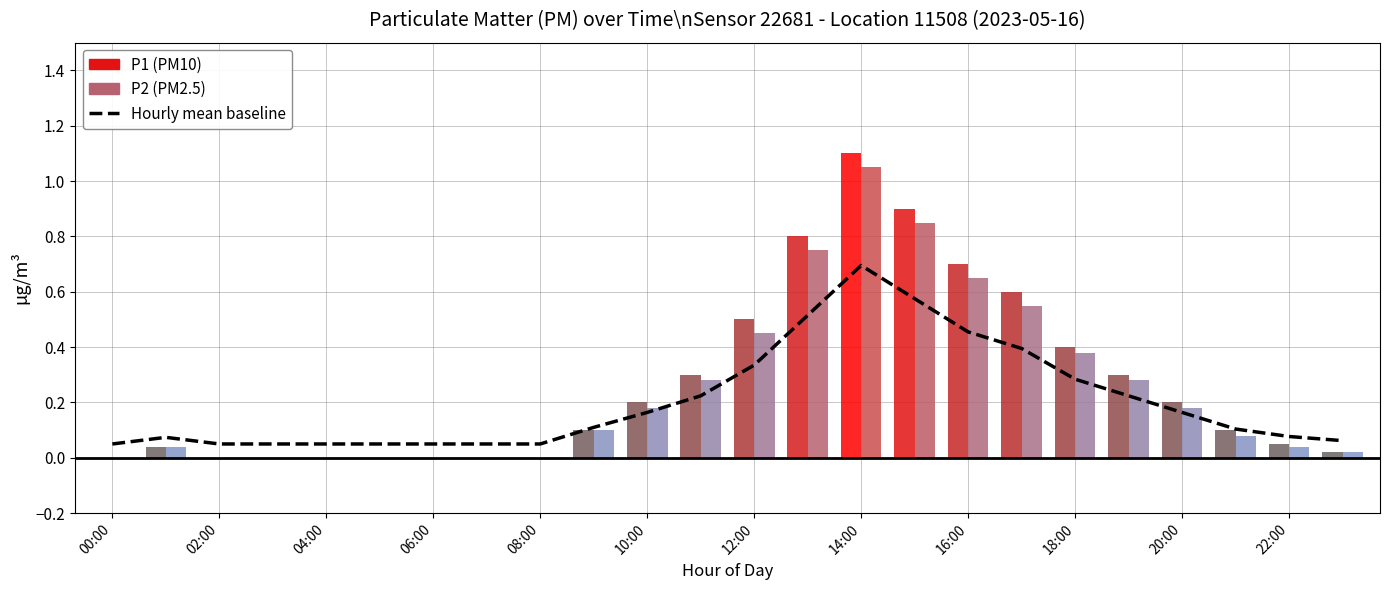

What is the label of the 3rd bar from the right?

21